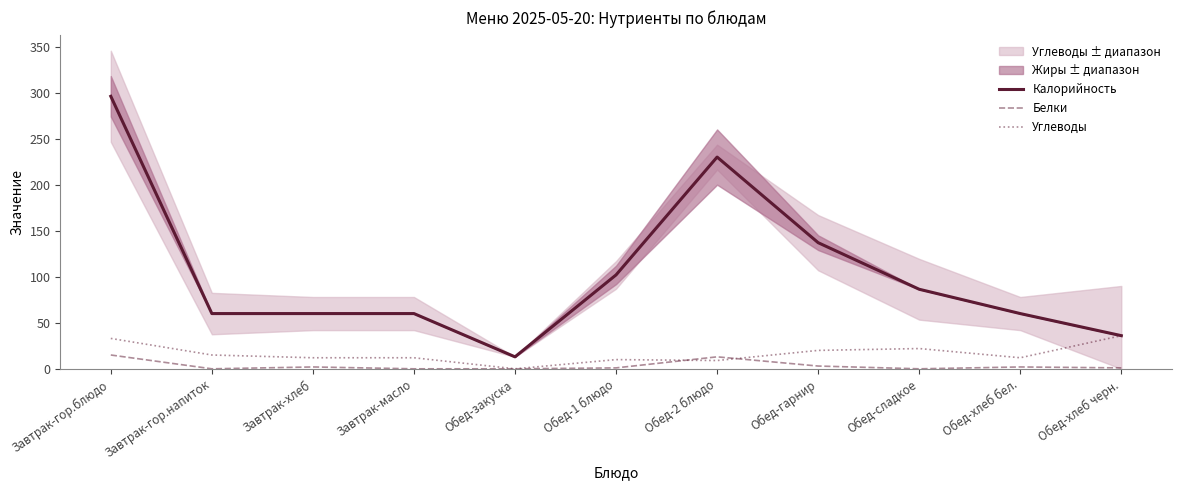

Between Завтрак-гор.напиток and Обед-сладкое, which series saw the biggest shift?

Калорийность